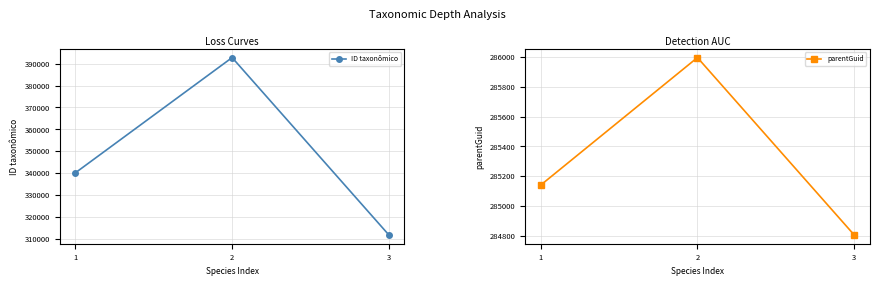

Reading right to left, extract all data points from this chart.

ID taxonômico: 311773	392758	340138
parentGuid: 284805	285997	285140